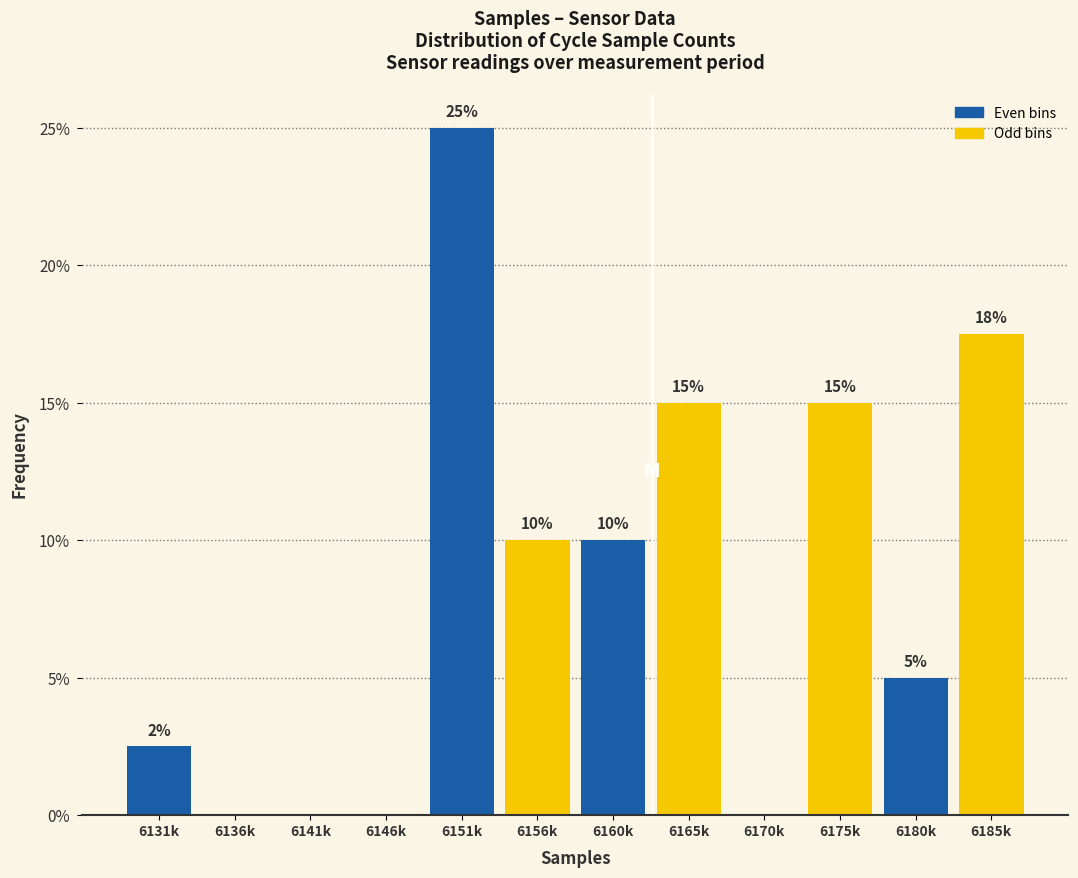

What is the ratio of the value at 6160k to the value at 6151k?

0.4